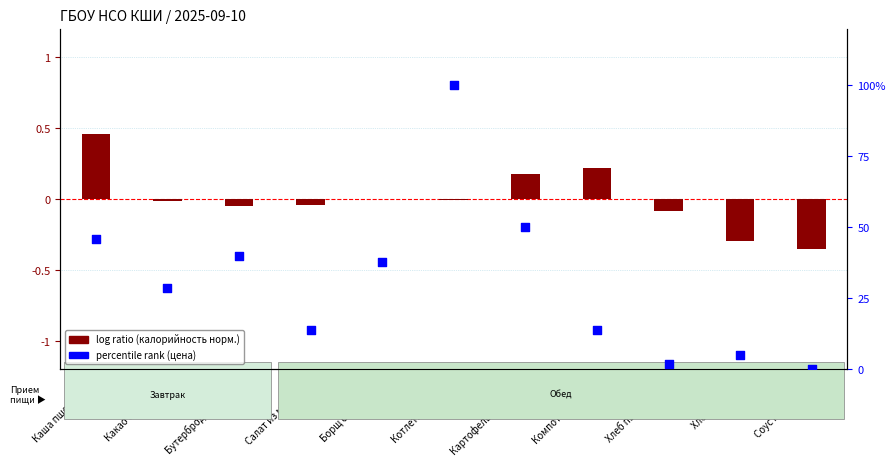

Which series has the largest total across all categories?

percentile rank (цена)